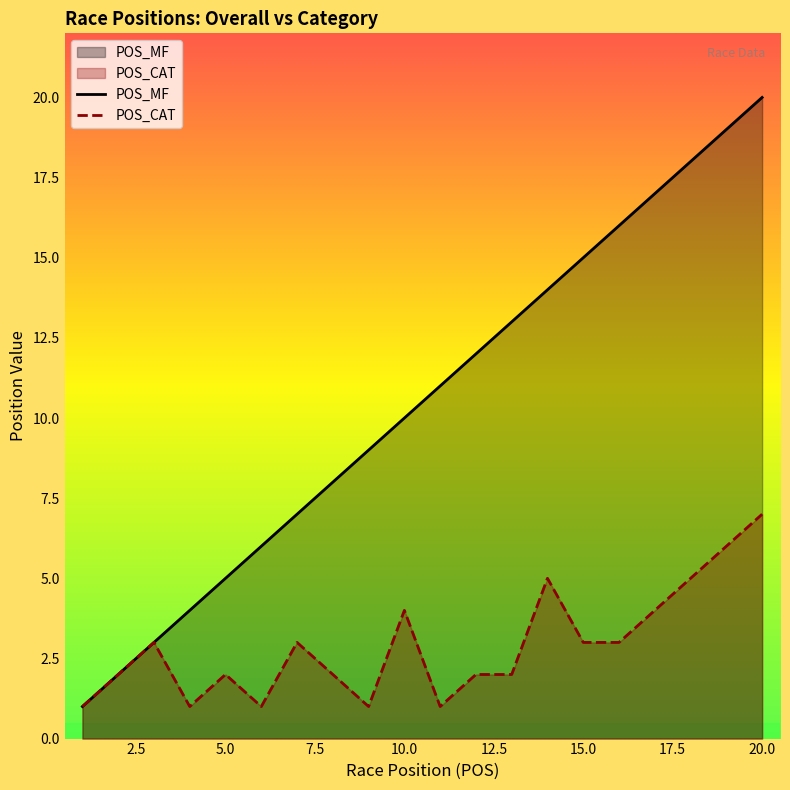

What is the difference between the maximum and minimum values in the POS_CAT series?

6